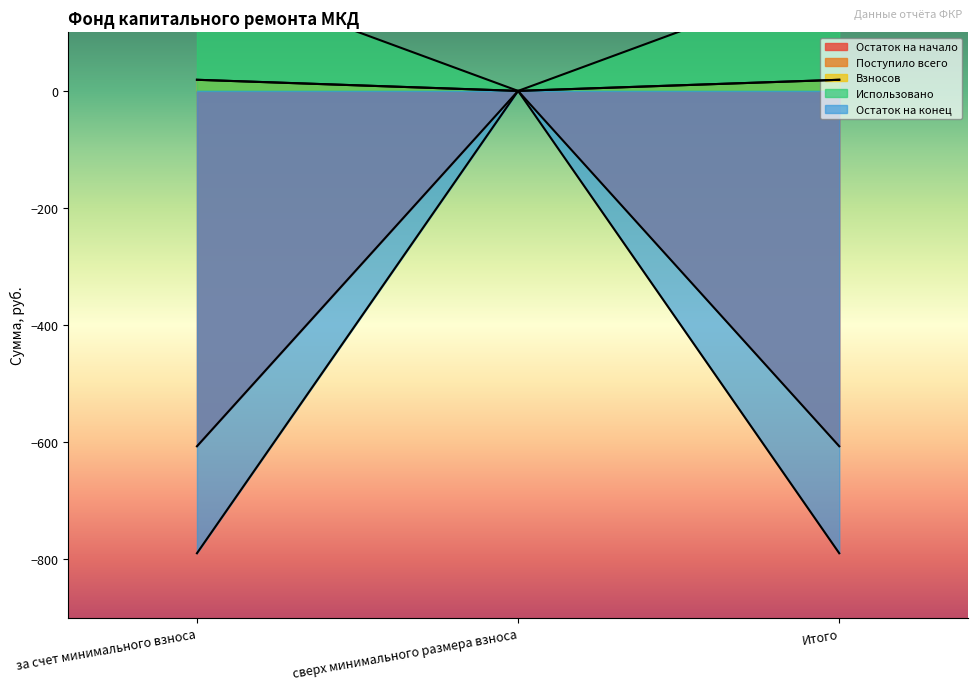

Reading left to right, transcribe all the data shown in this chart.

Остаток на начало: 201.6	0.0	201.6
Поступило всего: -606.8	0.0	-606.8
Взносов: 19.0	0.0	19.0
Использовано: -789.5	0.0	-789.5
Остаток на конец: 19.0	0.0	19.0